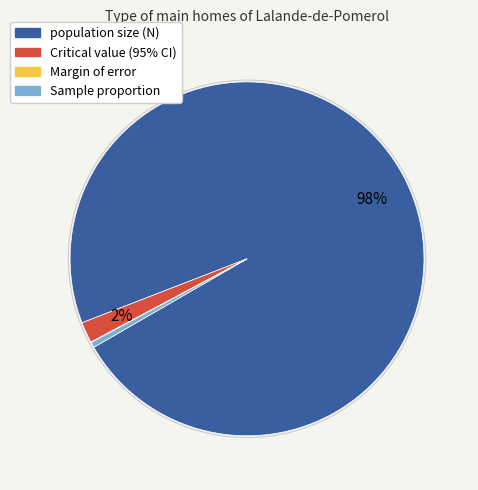

Is the sum of Sample proportion and population size (N) greater than half?

Yes